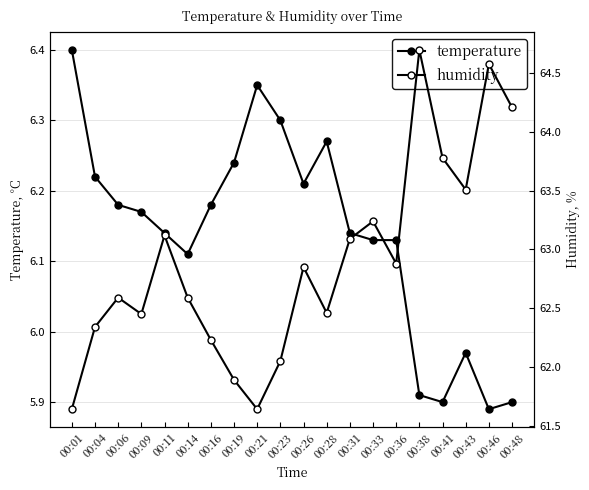

Rank the categories by humidity value from highest to lowest.

00:38, 00:46, 00:48, 00:41, 00:43, 00:33, 00:11, 00:31, 00:36, 00:26, 00:06, 00:14, 00:28, 00:09, 00:04, 00:16, 00:23, 00:19, 00:01, 00:21